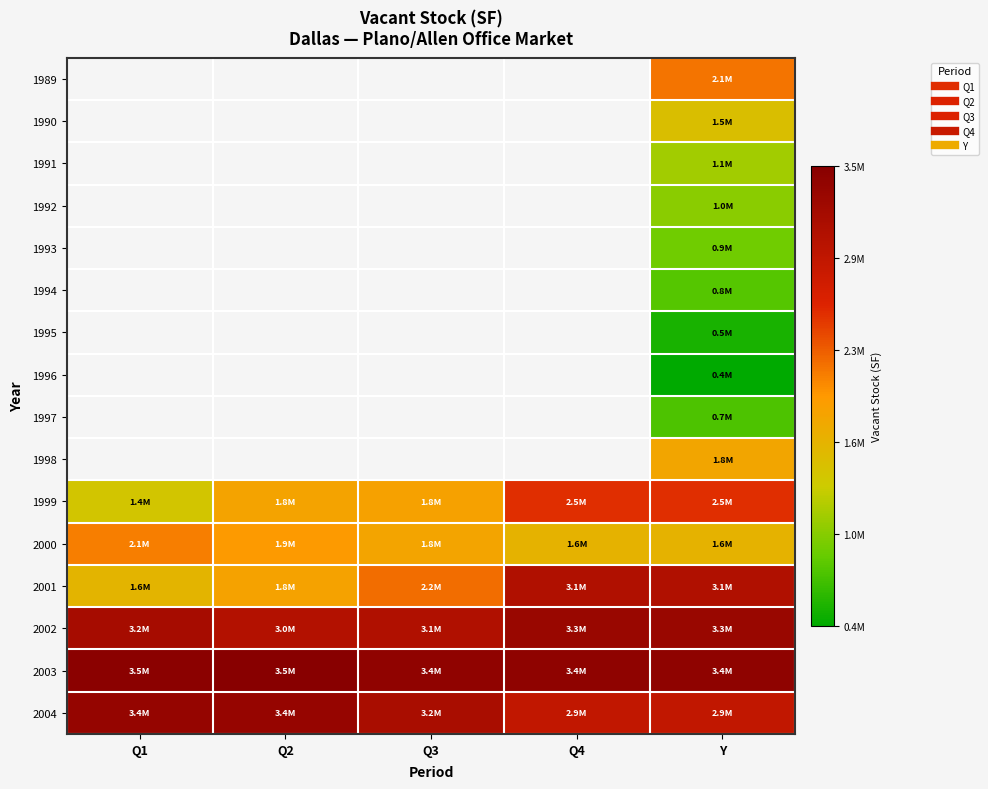

Between Q4 and Q2, which is larger?

Q2